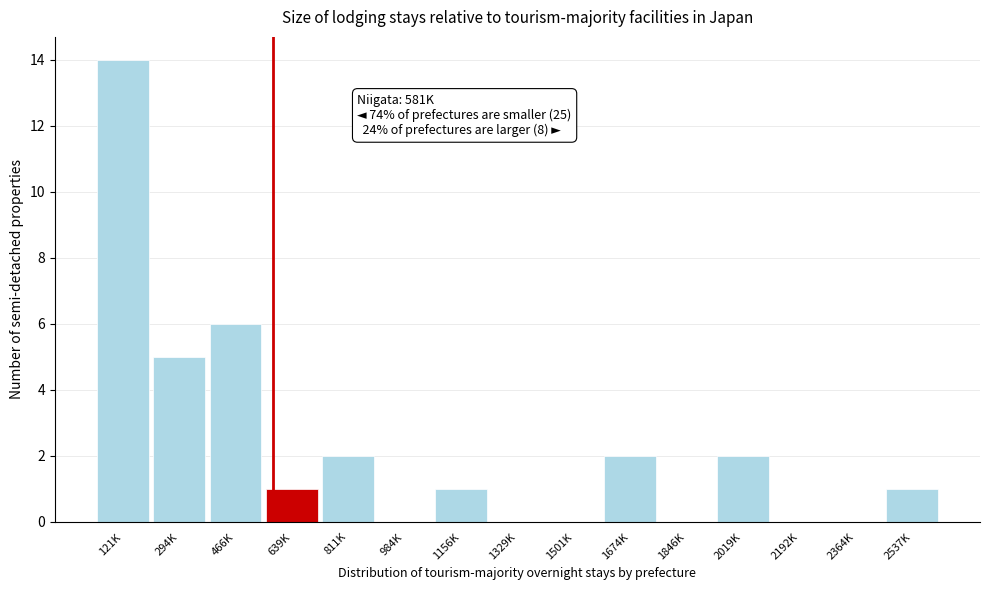

Reading left to right, extract all data points from this chart.

121K=14	294K=5	466K=6	639K=1	811K=2	984K=0	1156K=1	1329K=0	1501K=0	1674K=2	1846K=0	2019K=2	2192K=0	2364K=0	2537K=1